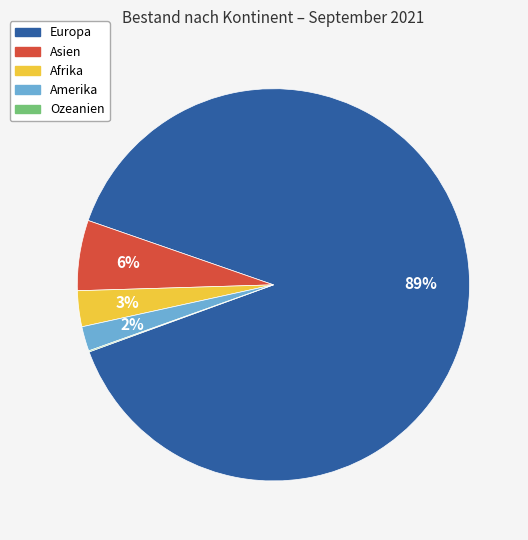

Is there any slice that represents more than half of the pie?

Yes